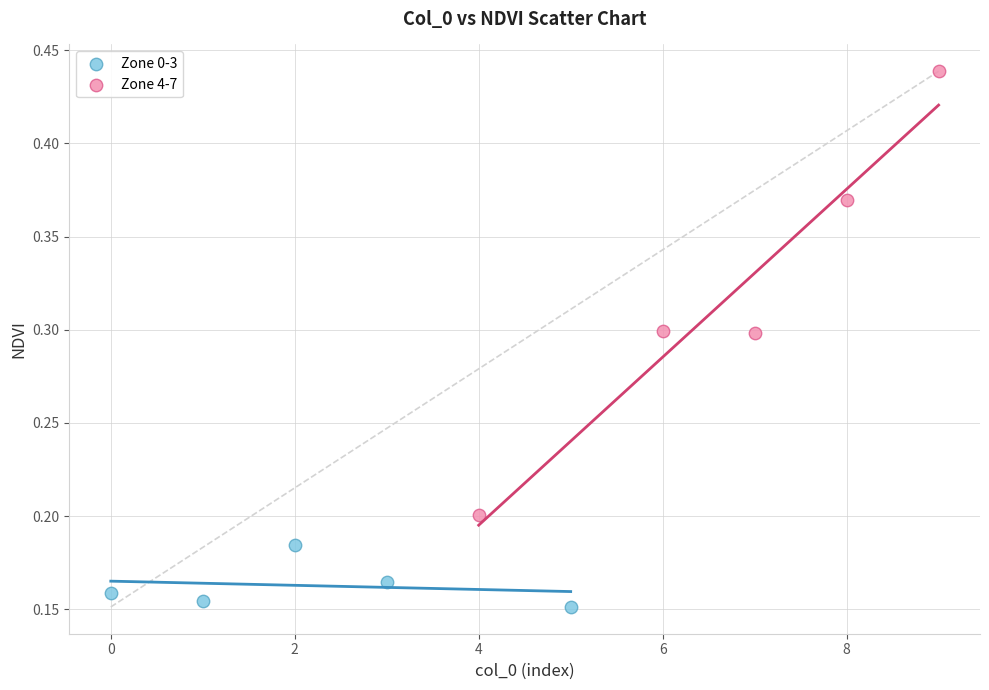

Which series reaches the minimum Y coordinate?

Zone 0-3